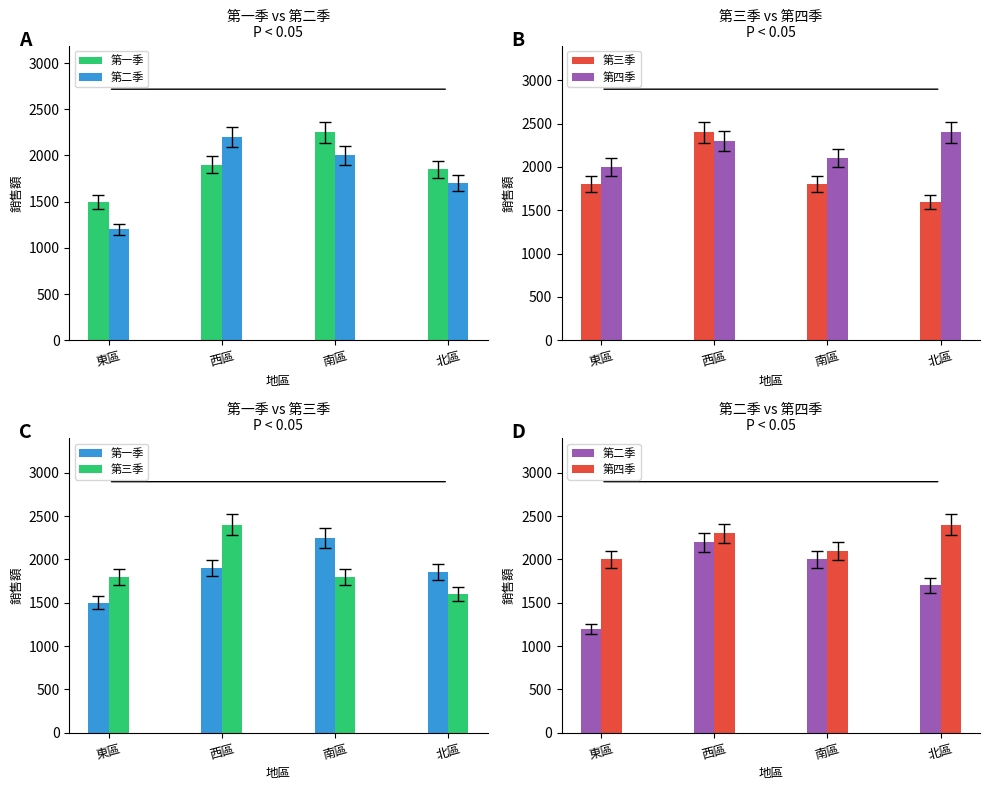

Reading left to right, list all the values displayed in this chart.

第一季: 東區=1500	西區=1900	南區=2250	北區=1850
第二季: 東區=1200	西區=2200	南區=2000	北區=1700
第三季: 東區=1800	西區=2400	南區=1800	北區=1600
第四季: 東區=2000	西區=2300	南區=2100	北區=2400